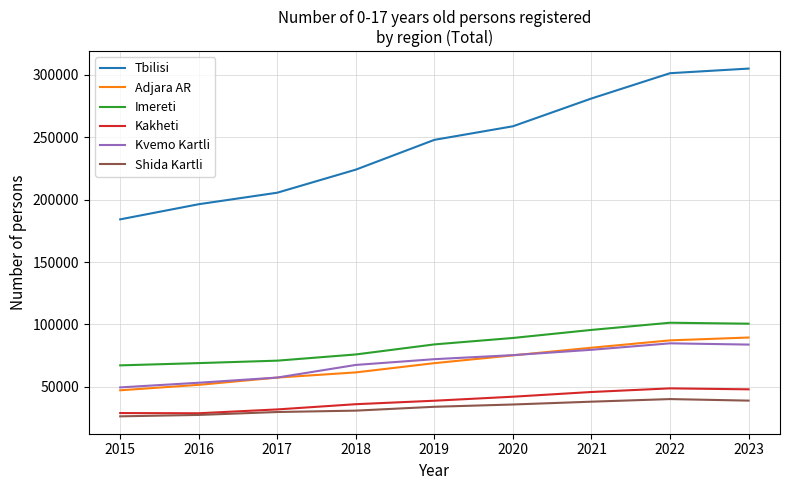

What is the maximum value shown in the chart?

304754